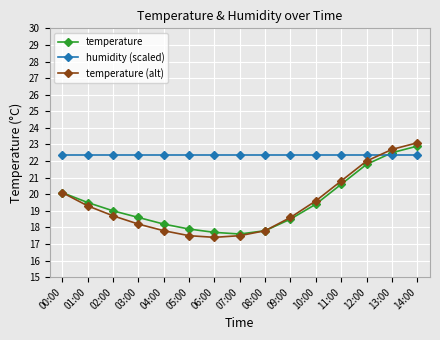

Is the value of temperature (alt) at 02:00 greater than the value of temperature at 14:00?

No